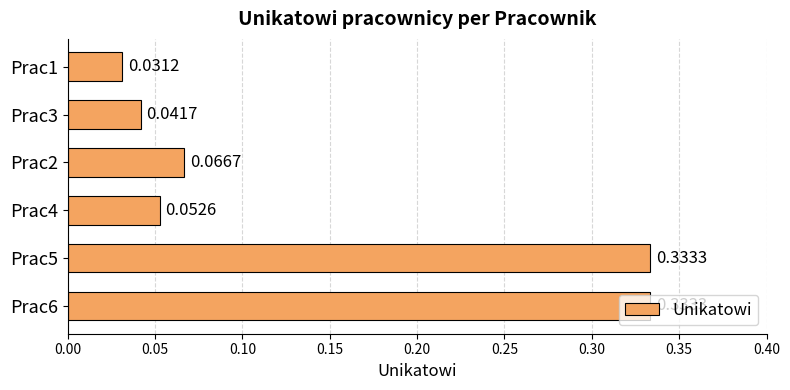

Which has a higher value, Prac1 or Prac5?

Prac5